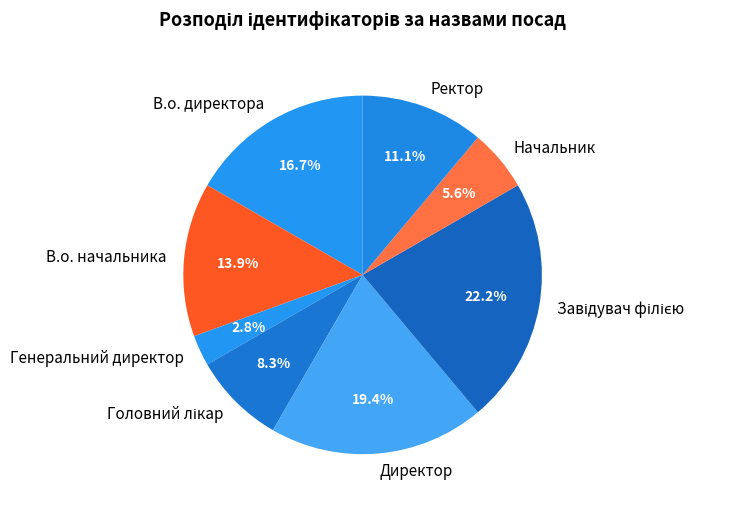

What percentage is the В.о. директора slice, to the nearest percent?

17%